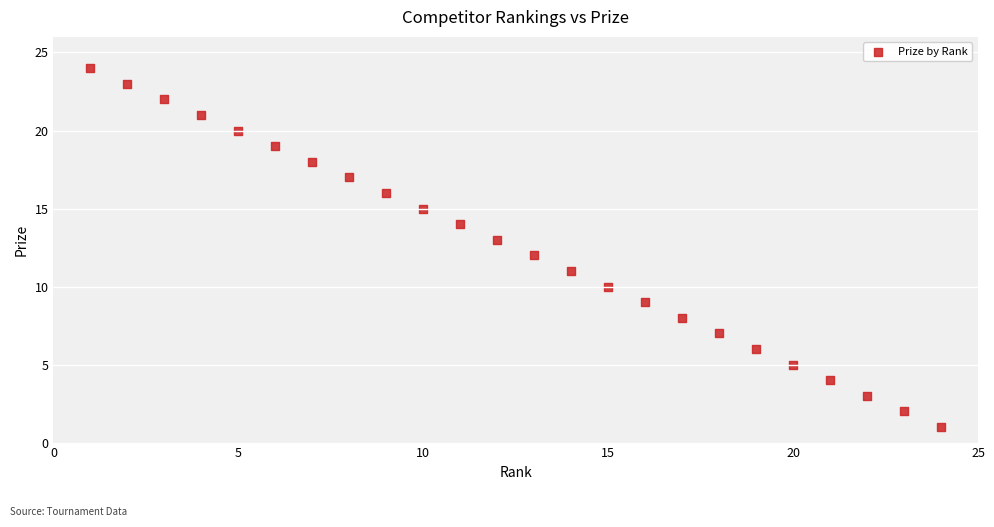

What is the range of Y values (max minus min)?

23